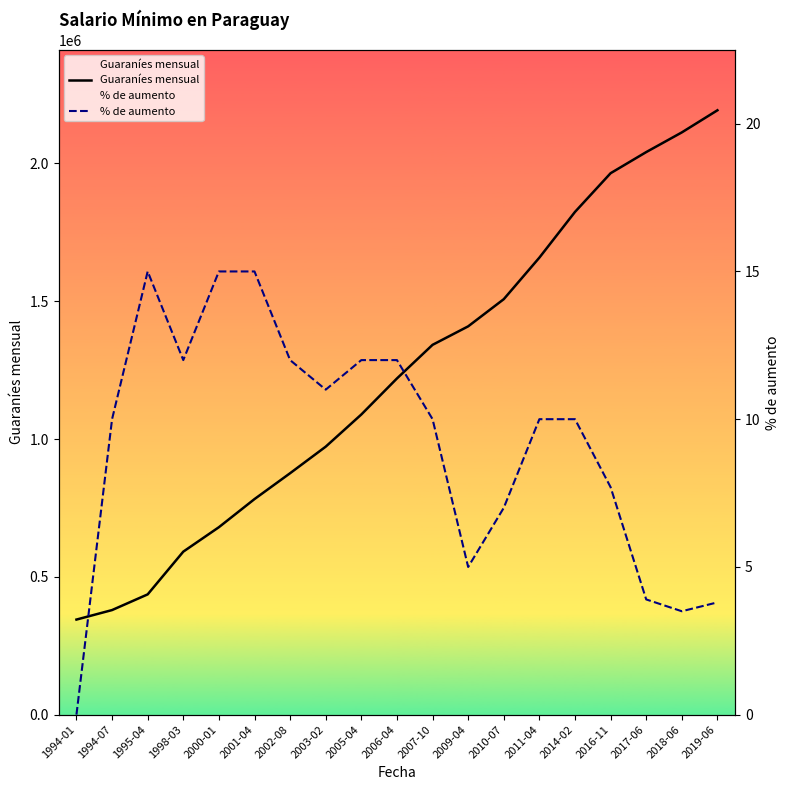

Reading right to left, extract all data points from this chart.

Guaraníes mensual: 2192839.0	2112562.0	2041123.0	1964507.0	1824055.0	1658232.0	1507484.0	1408864.0	1341795.0	1219795.0	1089103.0	972413.0	876048.0	782186.0	680162.0	591445.0	436425.0	379500.0	345000.0
% de aumento: 3.8	3.5	3.9	7.7	10.0	10.0	7.0	5.0	10.0	12.0	12.0	11.0	12.0	15.0	15.0	12.0	15.0	10.0	0.0